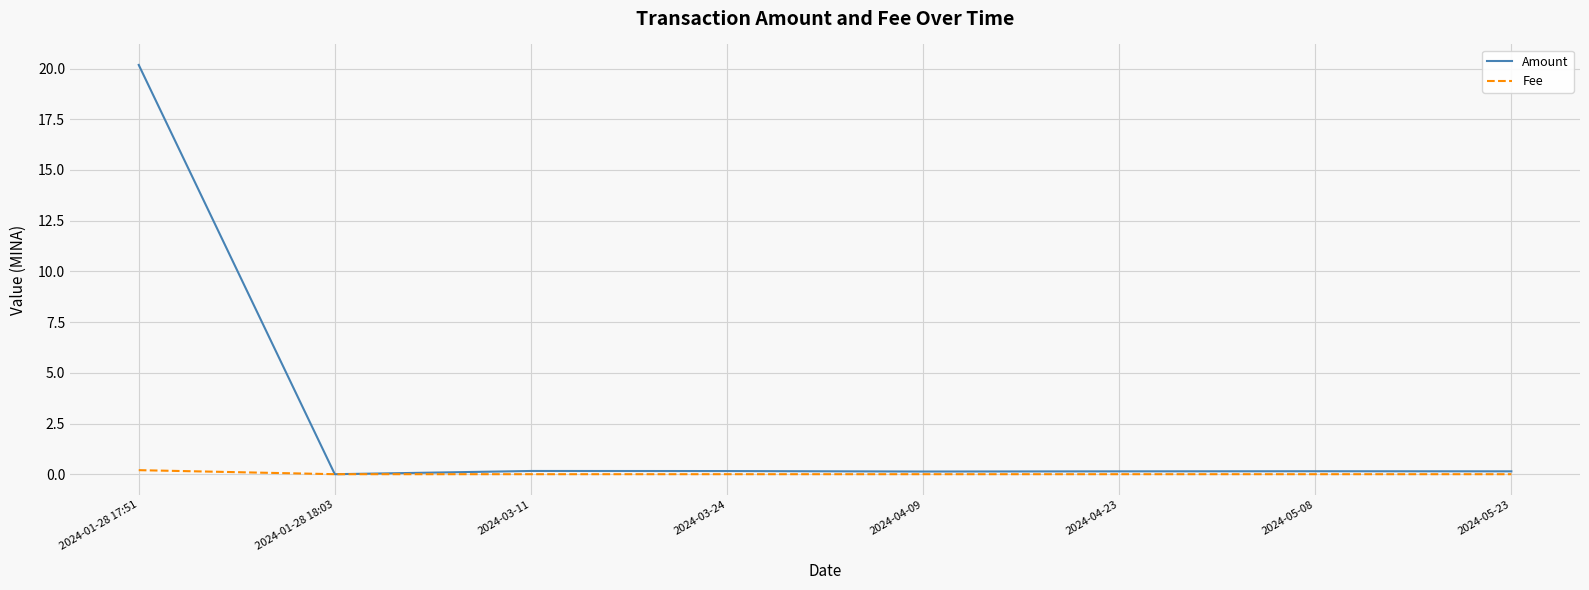

Which category has the highest value in the Fee series?

2024-01-28 17:51